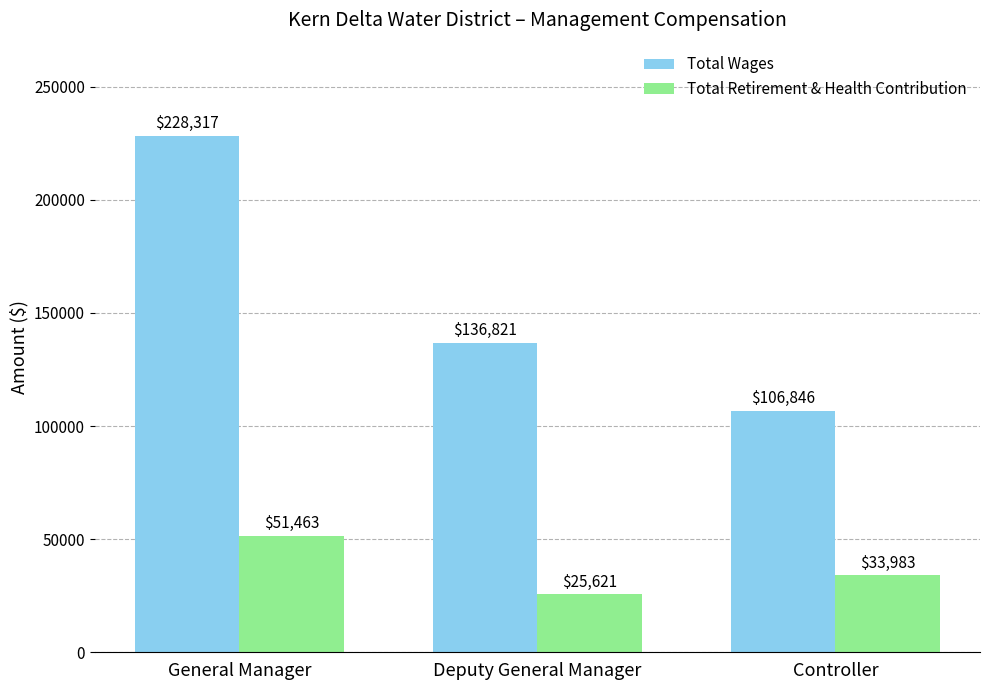

Is it true that Total Wages equals 303430 at General Manager?

False